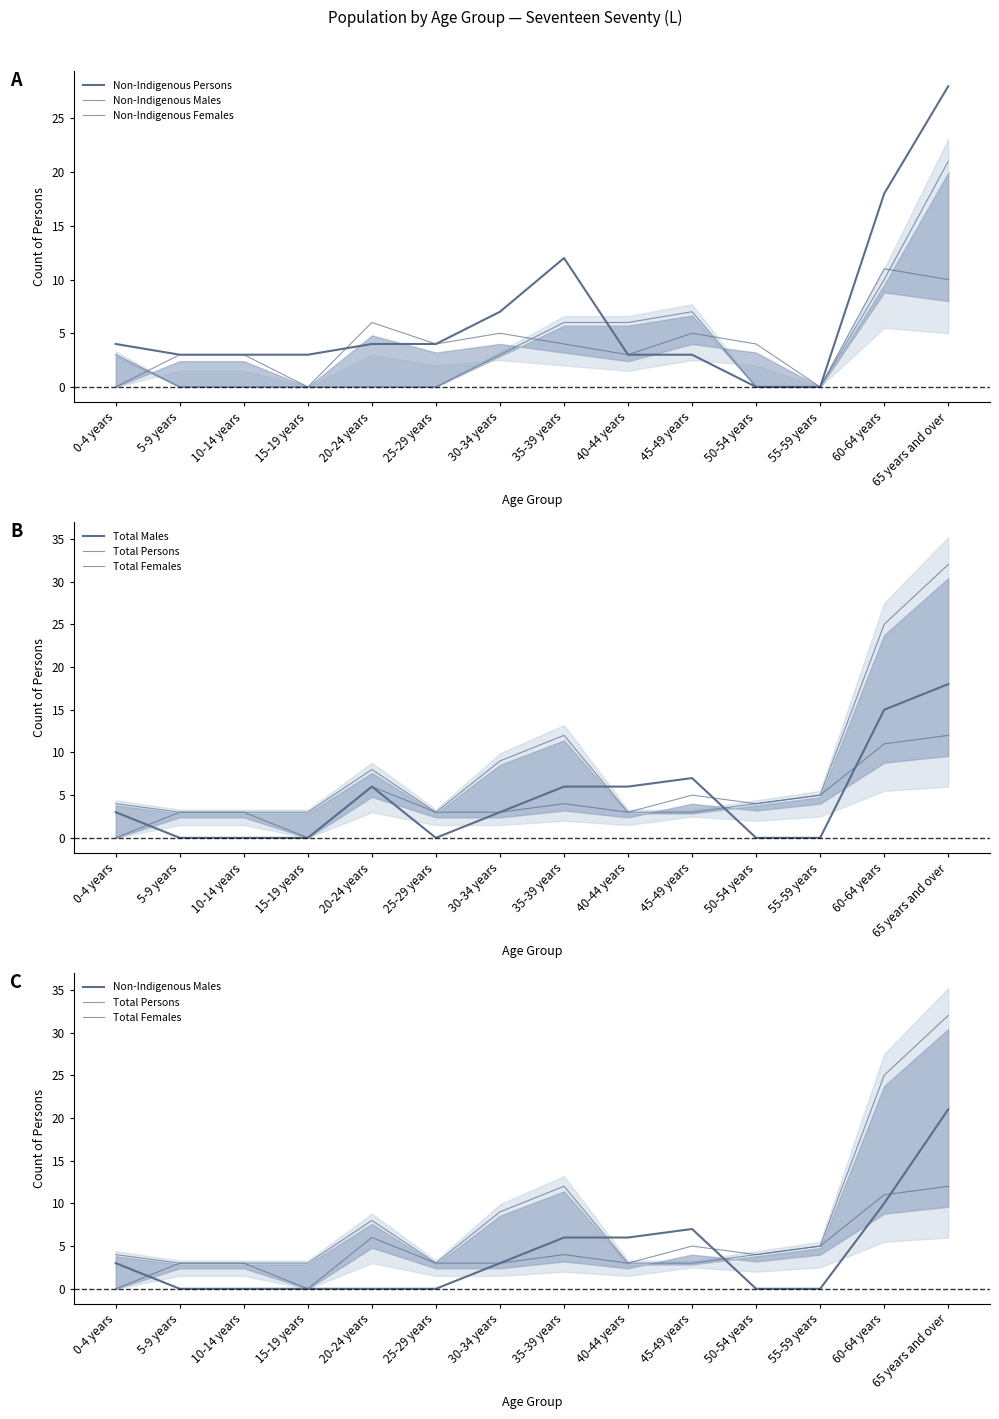

How many values in the Non-Indigenous Persons series are below 4?

7